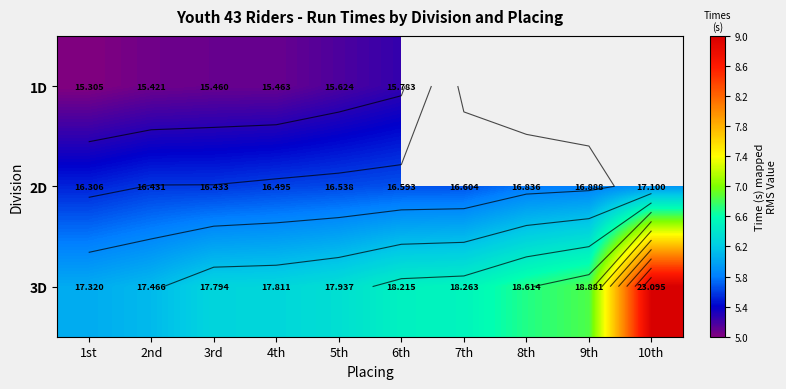

Rank the series at 5th from highest to lowest value.

3D, 2D, 1D